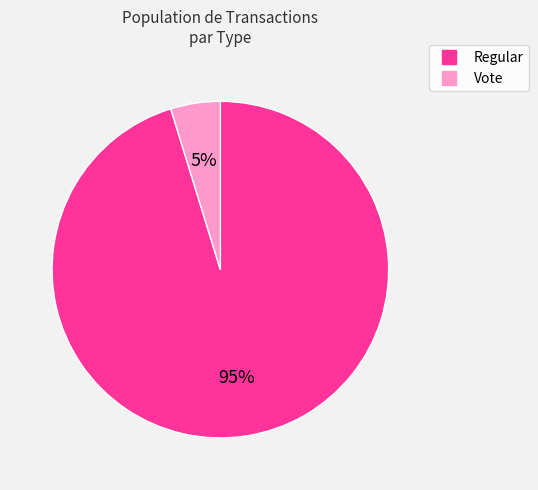

Which category has the biggest portion of the pie?

Regular